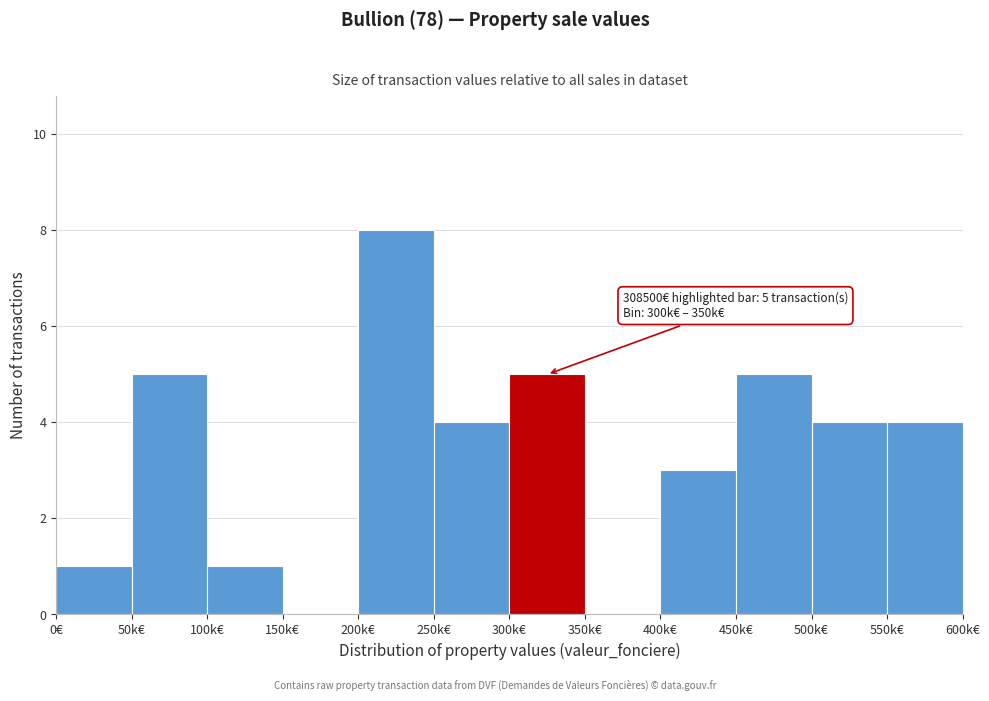

Reading left to right, extract all data points from this chart.

0€=1	50k€=5	100k€=1	150k€=0	200k€=8	250k€=4	300k€=5	350k€=0	400k€=3	450k€=5	500k€=4	550k€=4